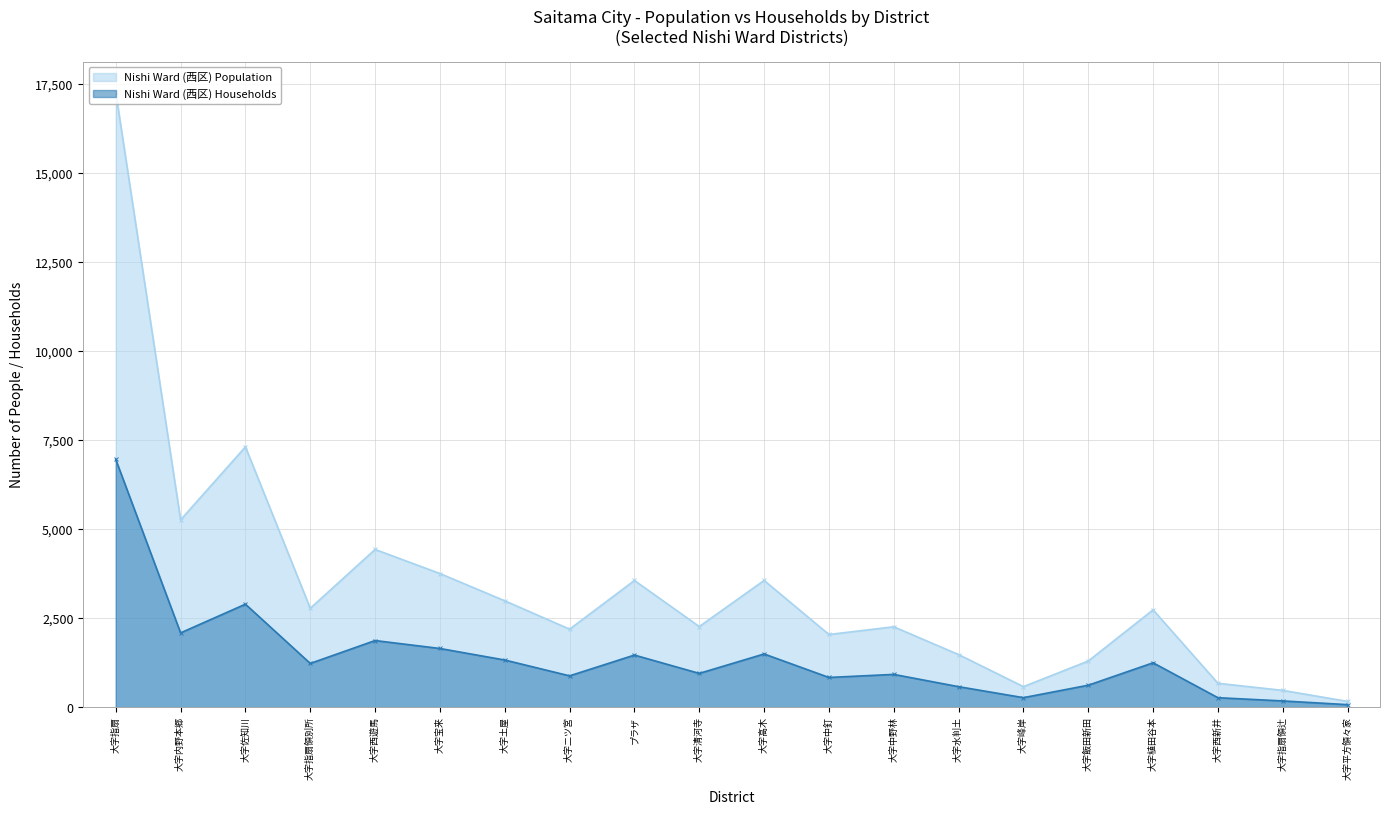

Which has a higher value, 大字佐知川 or 大字飯田新田?

大字佐知川